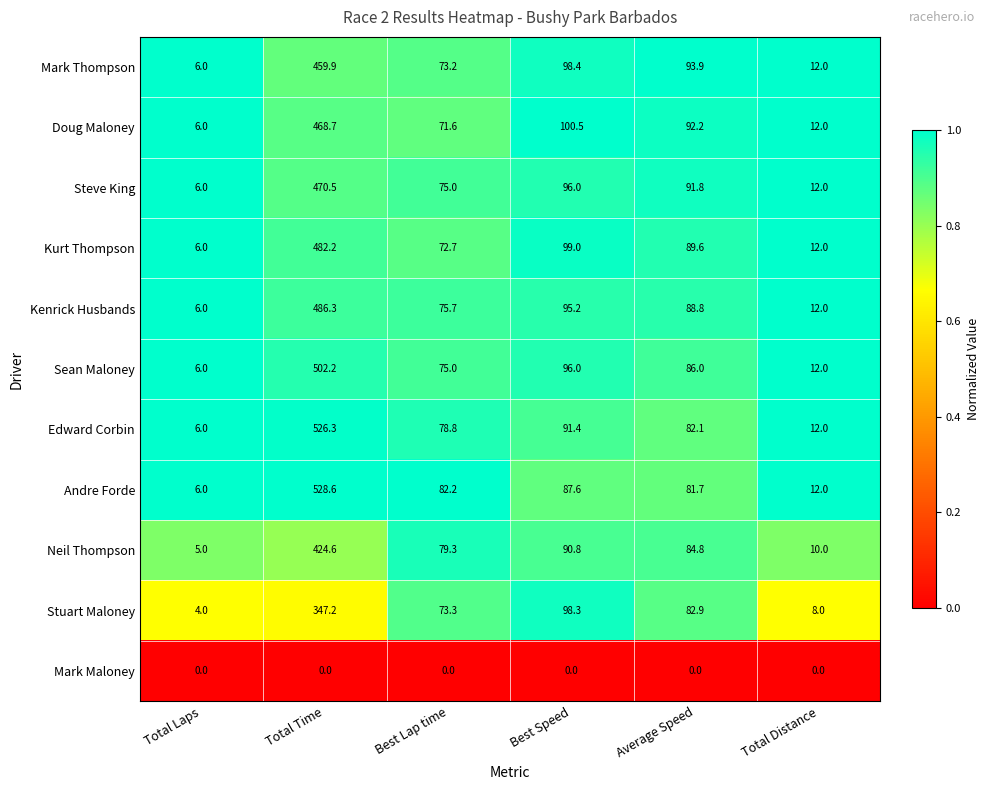

Which series changed the most between Total Laps and Average Speed?

Mark Thompson